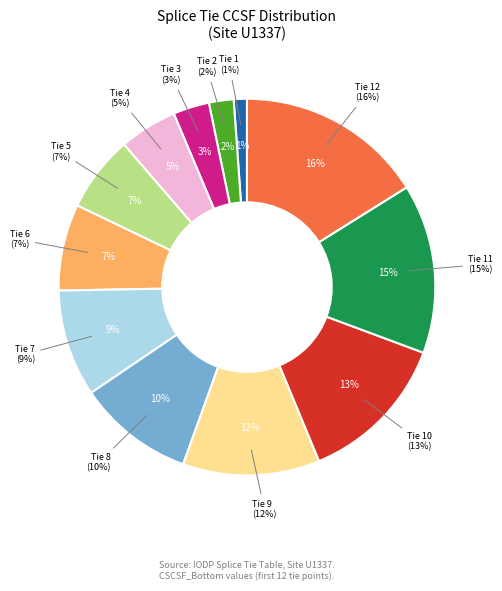

Is there a majority slice in this chart?

No